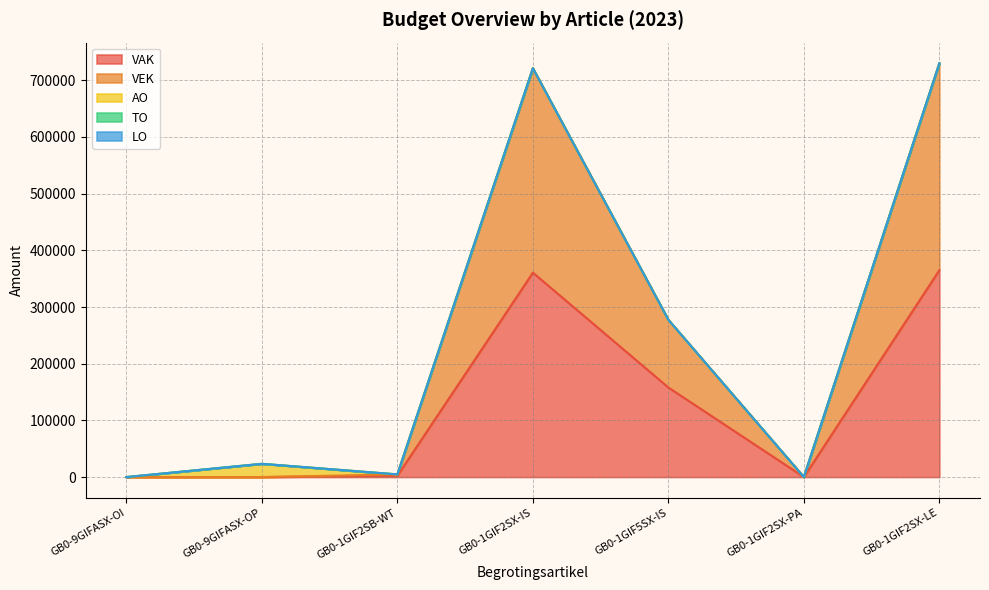

Reading left to right, extract all data points from this chart.

VAK: GB0-9GIFASX-OI=0	GB0-9GIFASX-OP=0	GB0-1GIF2SB-WT=2350	GB0-1GIF2SX-IS=360654	GB0-1GIF5SX-IS=158018	GB0-1GIF2SX-PA=0	GB0-1GIF2SX-LE=364997
VEK: GB0-9GIFASX-OI=0	GB0-9GIFASX-OP=0	GB0-1GIF2SB-WT=2350	GB0-1GIF2SX-IS=360654	GB0-1GIF5SX-IS=119397	GB0-1GIF2SX-PA=0	GB0-1GIF2SX-LE=364997
AO: GB0-9GIFASX-OI=0	GB0-9GIFASX-OP=23394	GB0-1GIF2SB-WT=0	GB0-1GIF2SX-IS=0	GB0-1GIF5SX-IS=0	GB0-1GIF2SX-PA=0	GB0-1GIF2SX-LE=0
TO: GB0-9GIFASX-OI=0	GB0-9GIFASX-OP=0	GB0-1GIF2SB-WT=0	GB0-1GIF2SX-IS=0	GB0-1GIF5SX-IS=0	GB0-1GIF2SX-PA=0	GB0-1GIF2SX-LE=0
LO: GB0-9GIFASX-OI=0	GB0-9GIFASX-OP=0	GB0-1GIF2SB-WT=0	GB0-1GIF2SX-IS=0	GB0-1GIF5SX-IS=0	GB0-1GIF2SX-PA=0	GB0-1GIF2SX-LE=0